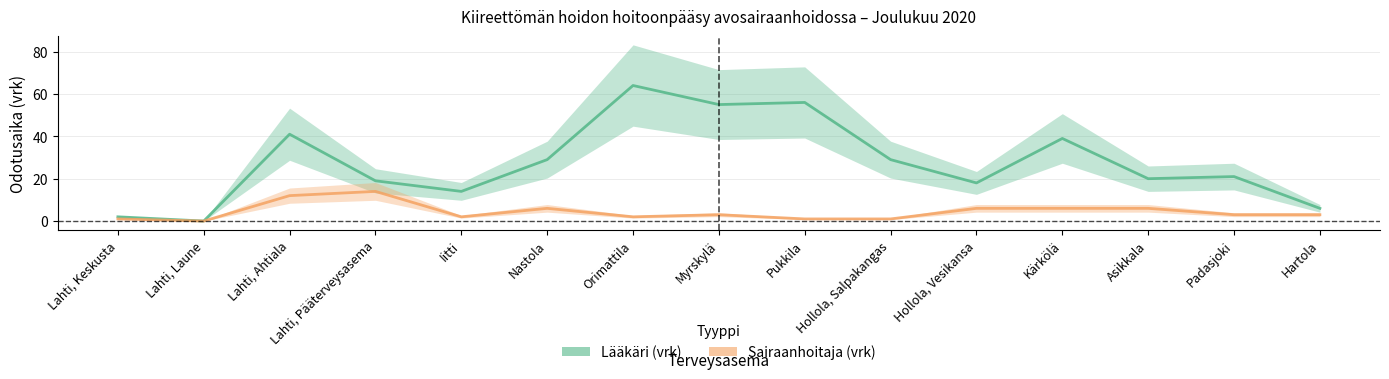

True or false: Sairaanhoitaja (vrk) has a value of 1 at Hartola.

False